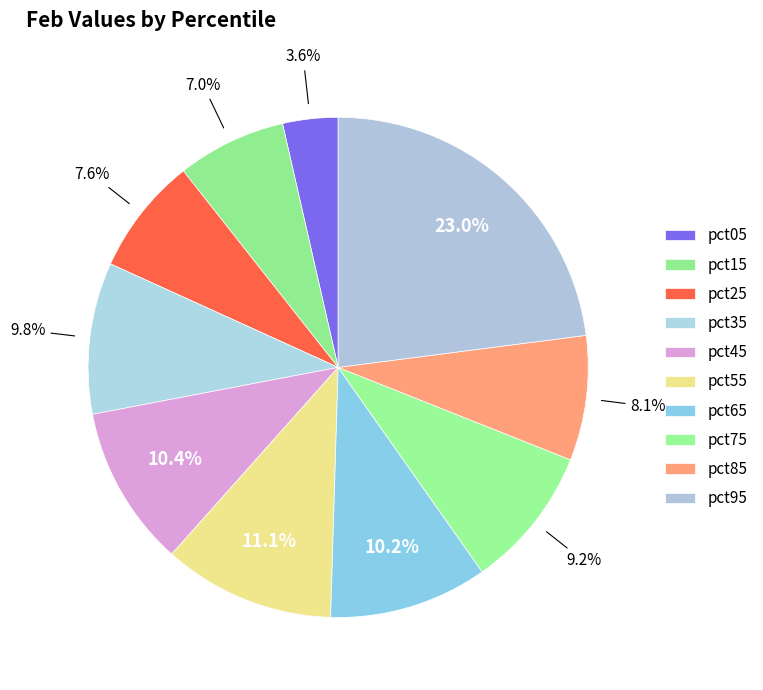

Is there any slice that represents more than half of the pie?

No